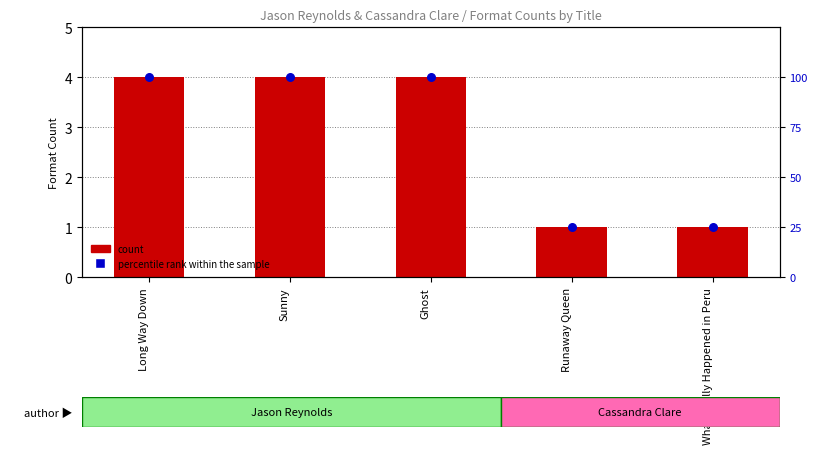

At which category is the sum across all series the highest?

Long Way Down